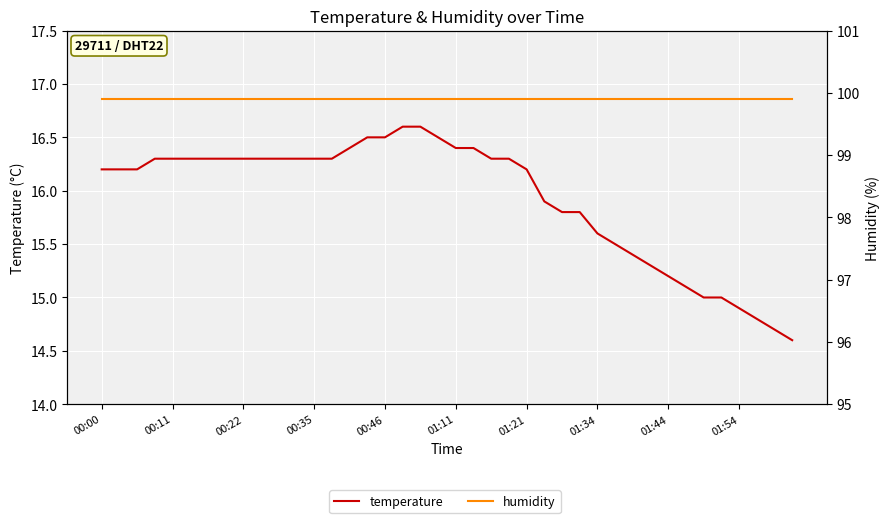

Which category has the highest value across all series?

00:00